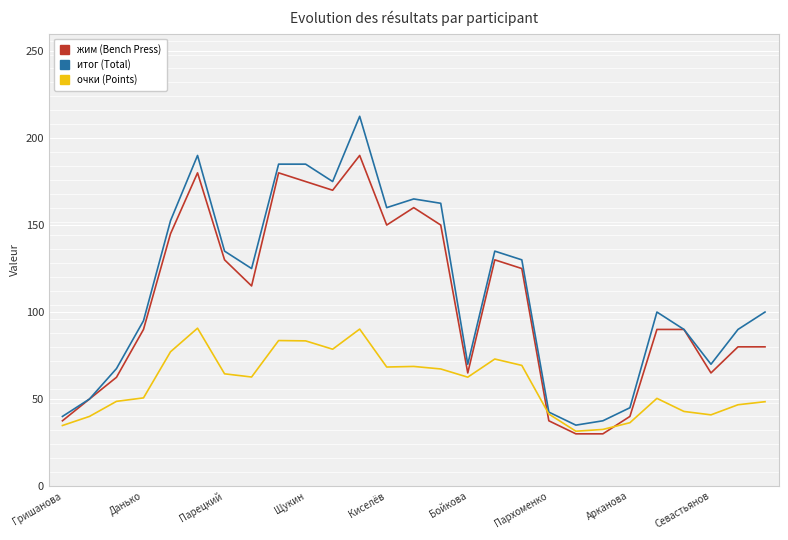

What is the greatest value displayed?

212.5